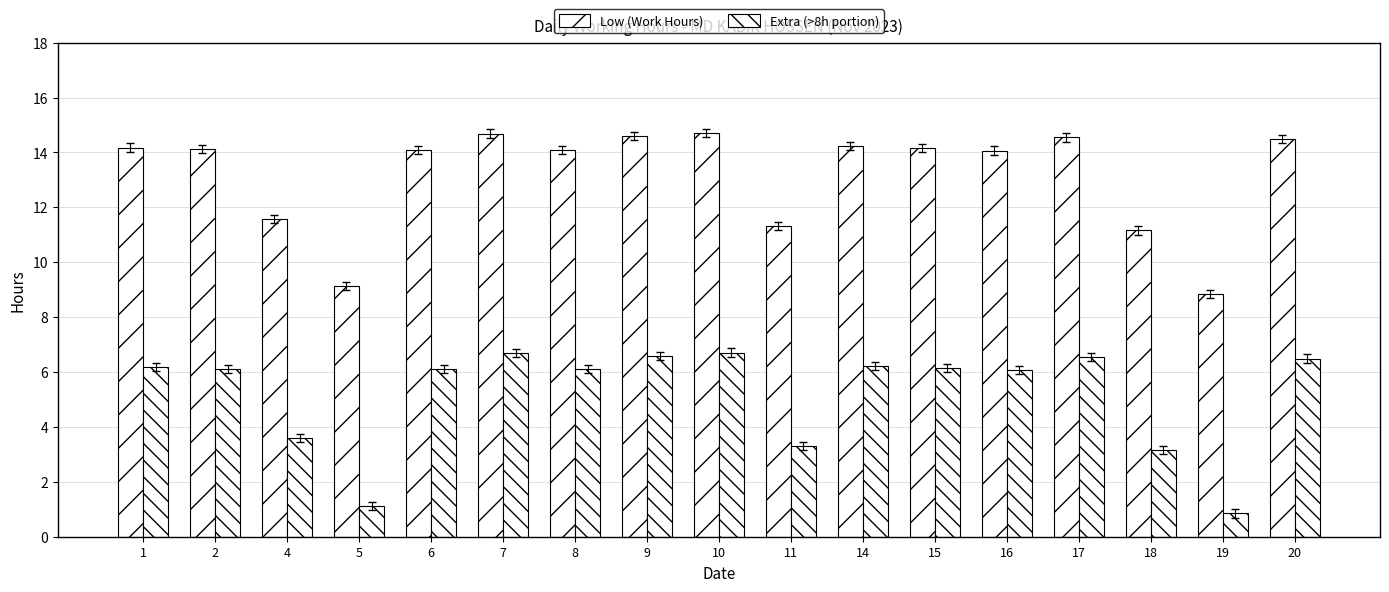

What is the average value of the Extra (>8h portion) series?

5.2